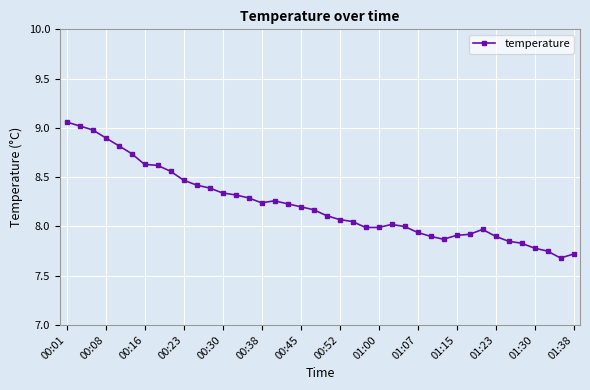

True or false: there are more than 0 points higher than both neighbors.

True